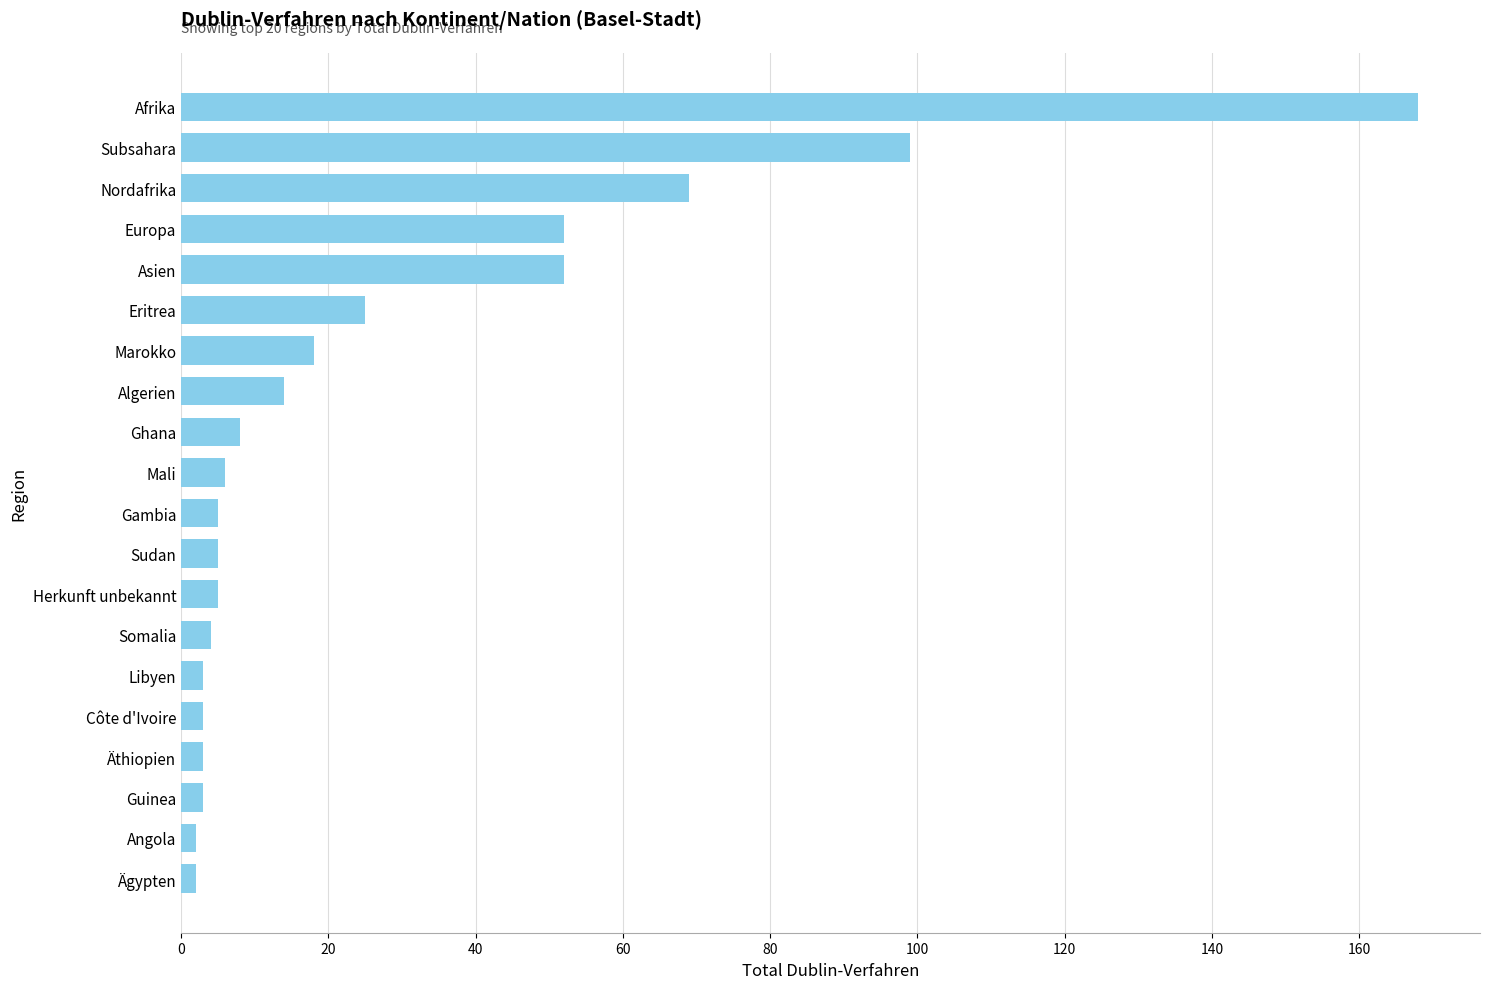

Between Subsahara and Nordafrika, which is larger?

Subsahara